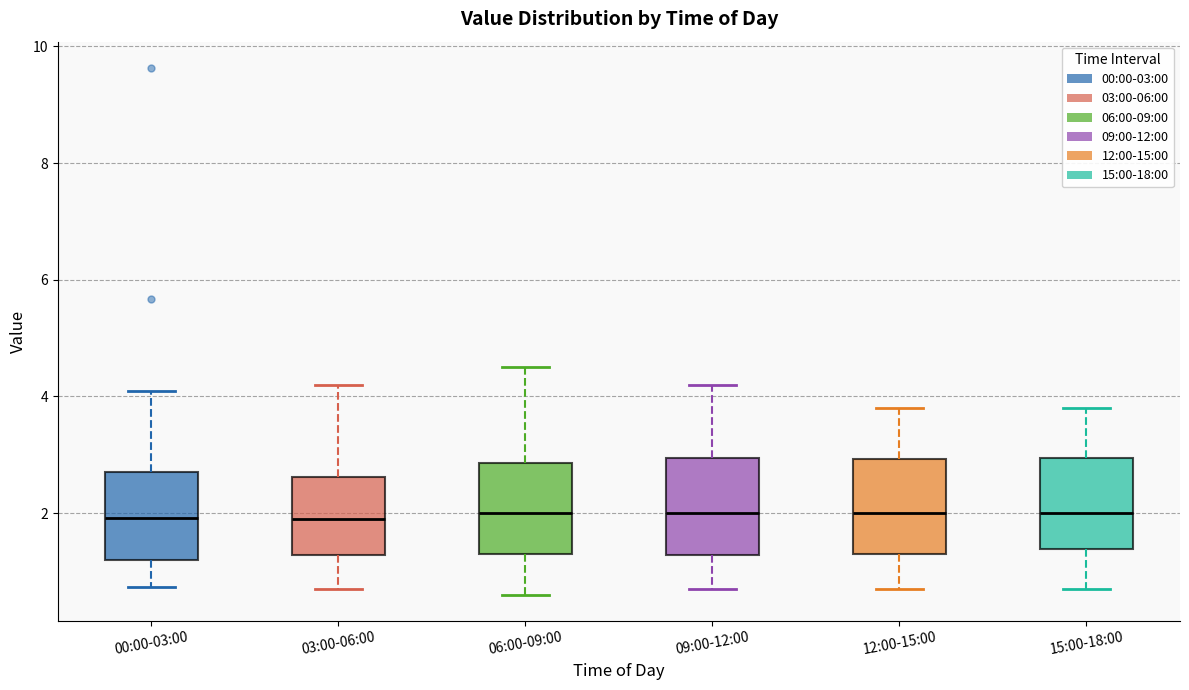

Where does the lower whisker of the box for 15:00-18:00 end on the y-axis? The values are not printed on the chart, so give them approximately, as read against the axis.

0.8